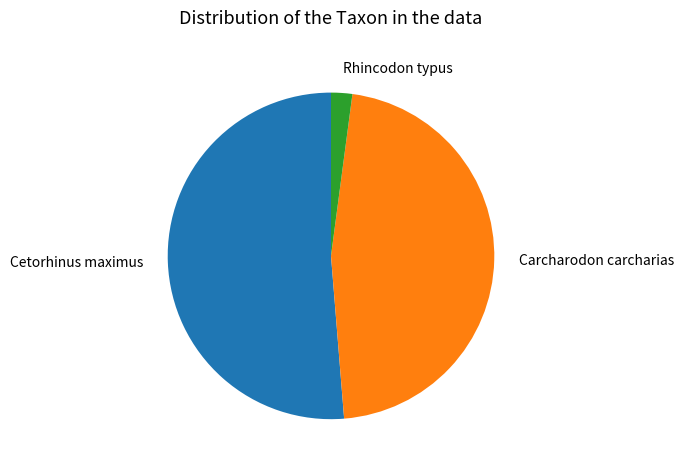

The Cetorhinus maximus slice represents 66% of the pie. True or false?

False